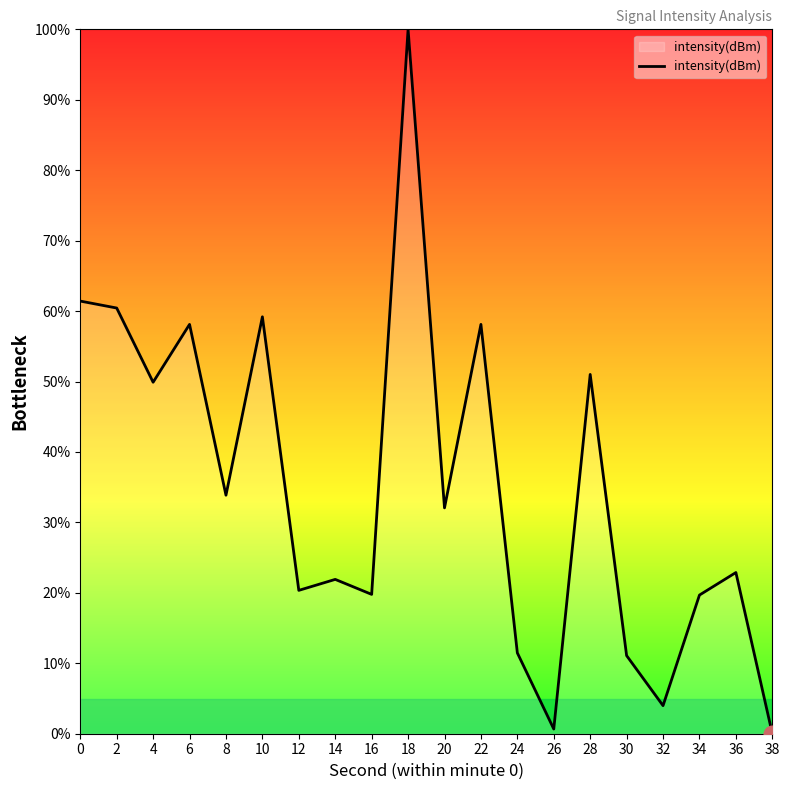

What is the difference between the maximum and minimum values?

100.0